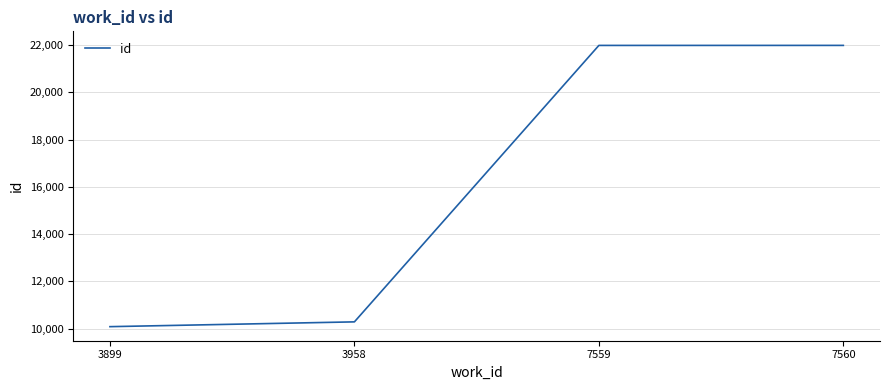

What is the minimum value shown in the chart?

10084